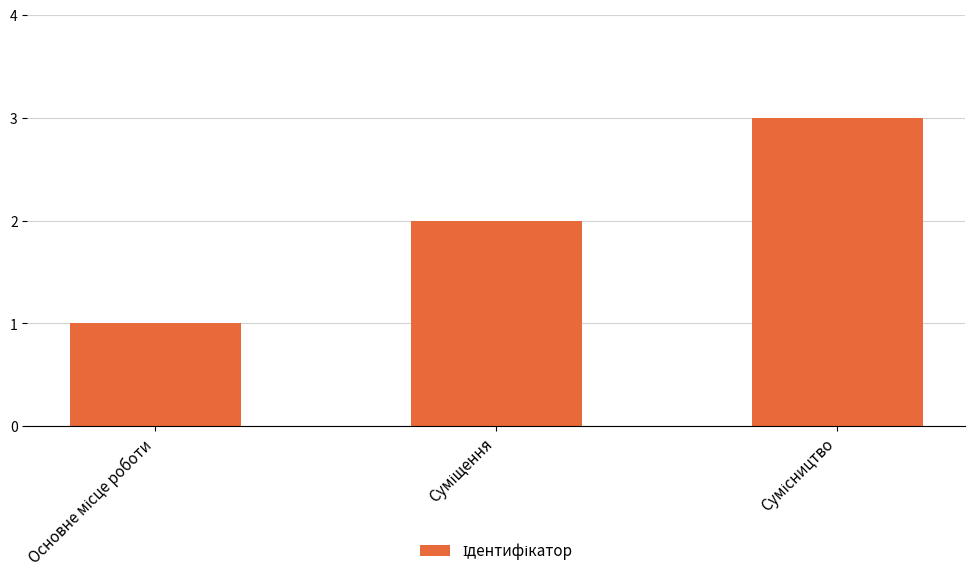

What is the maximum value shown in the chart?

3